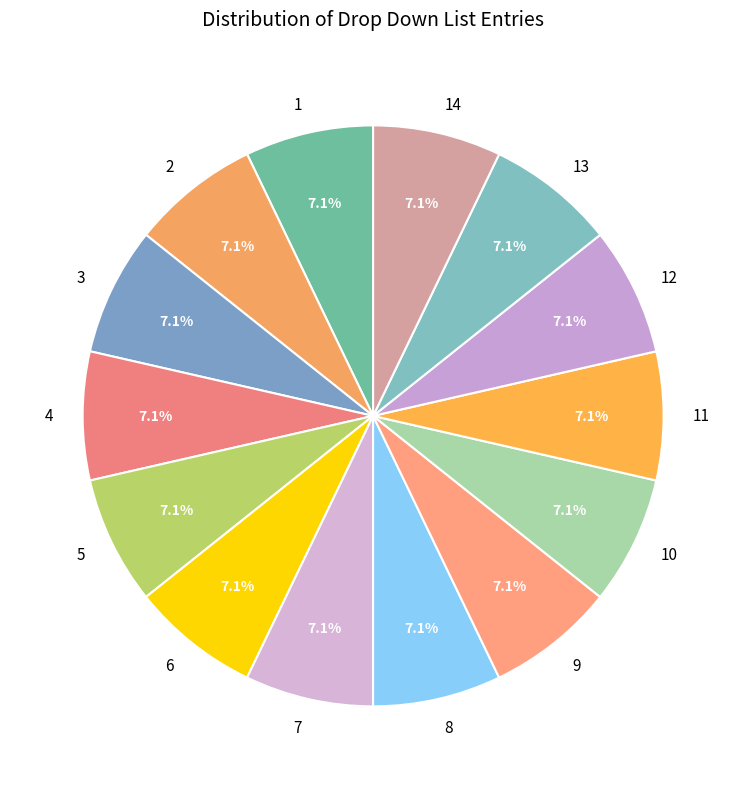

The 2 slice represents 1% of the pie. True or false?

False